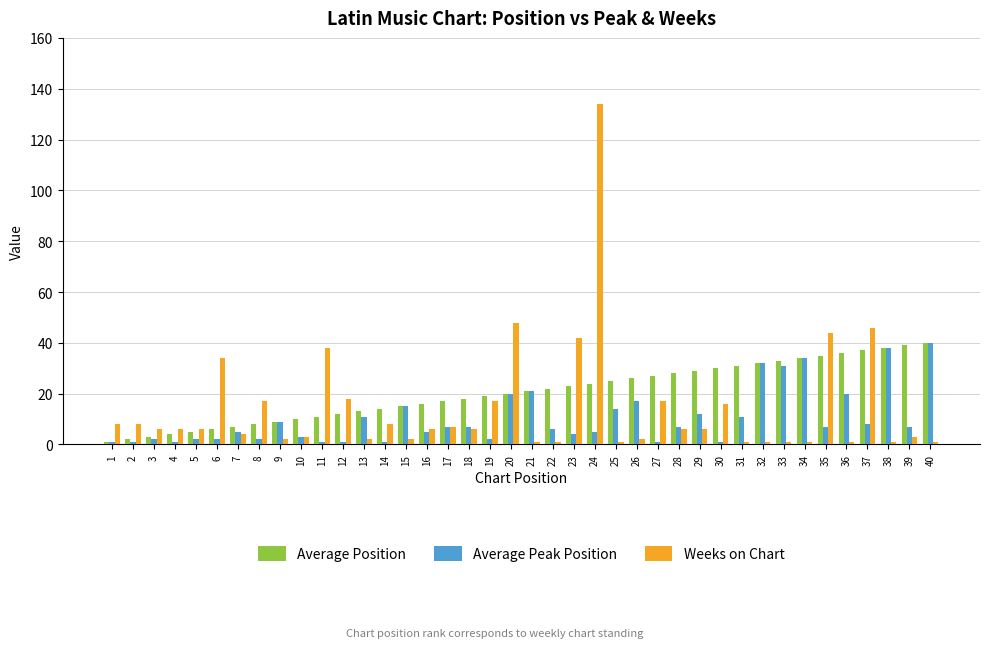

At which label does Weeks on Chart reach its peak?

24